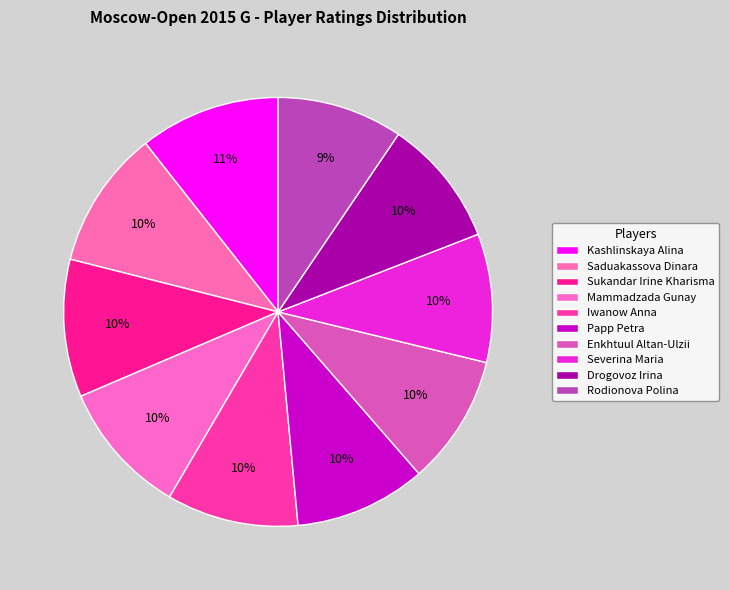

Count the number of slices in the pie.

10